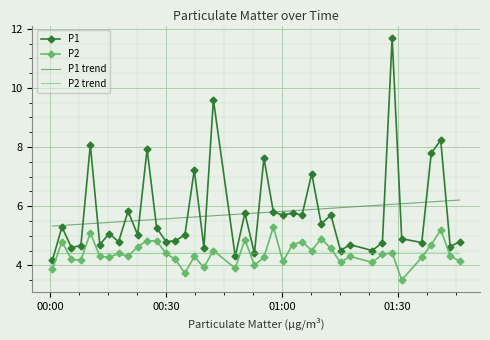

At how many categories does at least one series exceed 11?

1